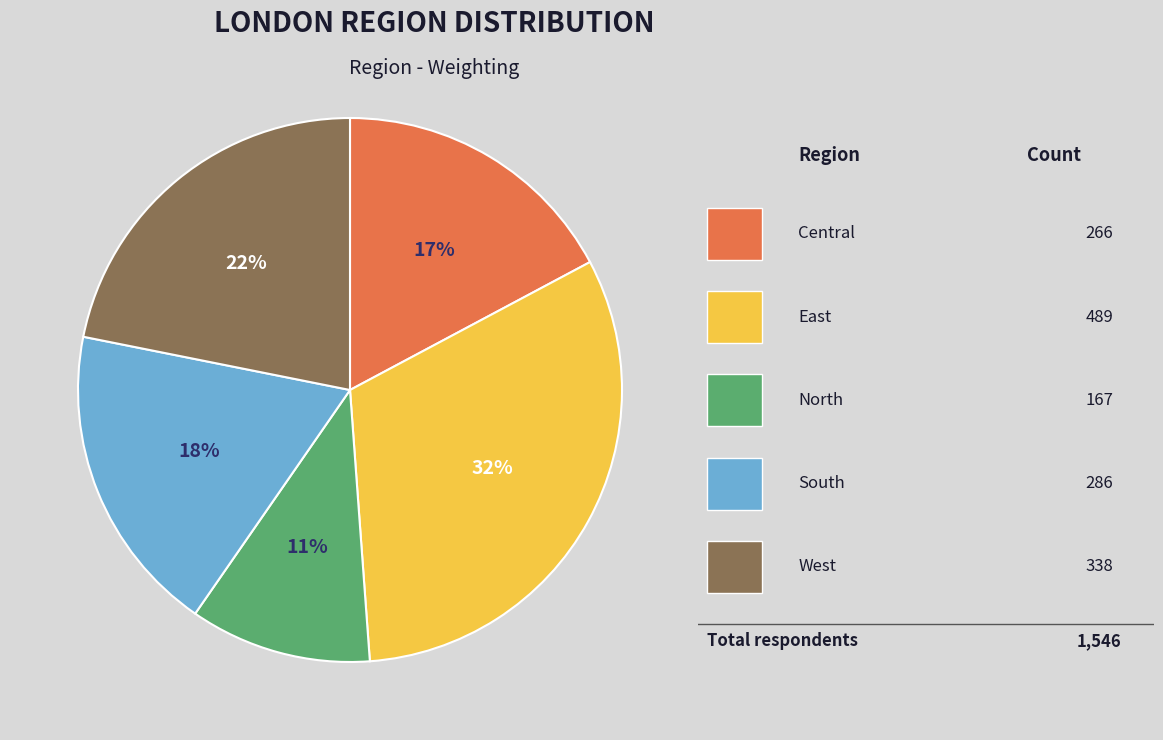

Does any single category account for the majority?

No